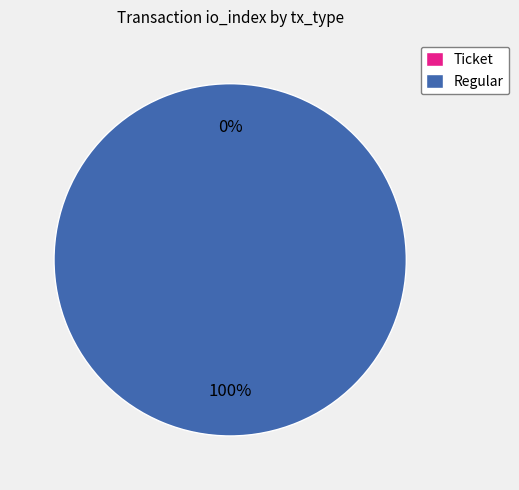

Is it true that Ticket is 0% of the pie?

True